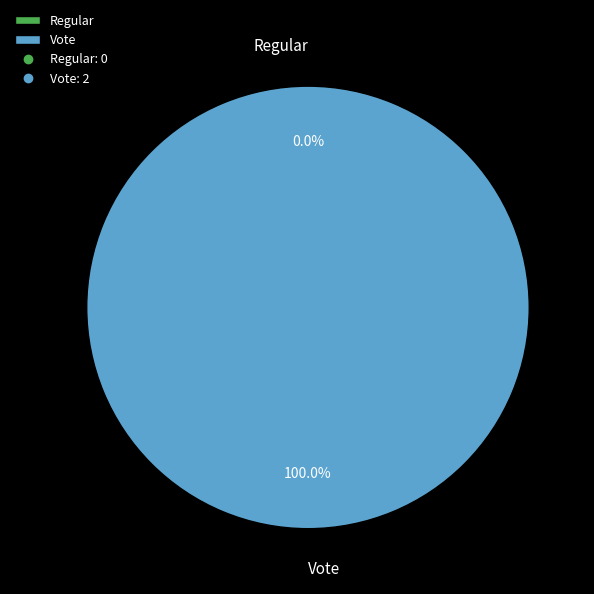

What percentage is NOT represented by Regular?

100.0%